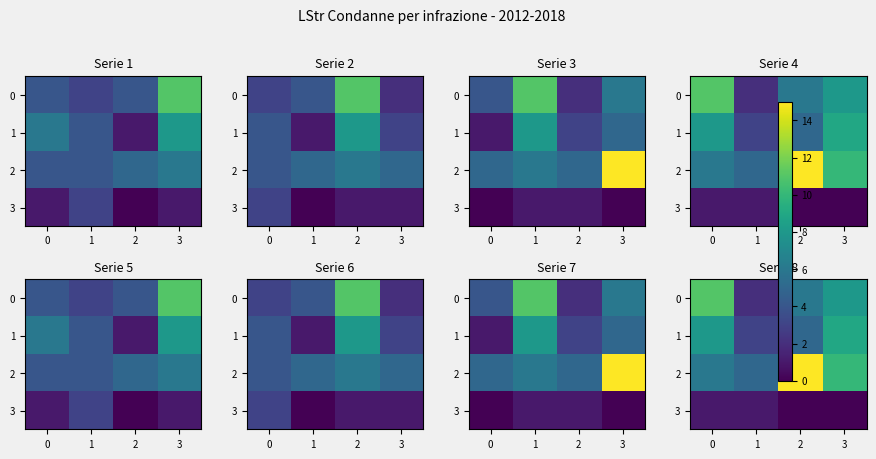

Is it true that 2 equals 3 at 0?

False